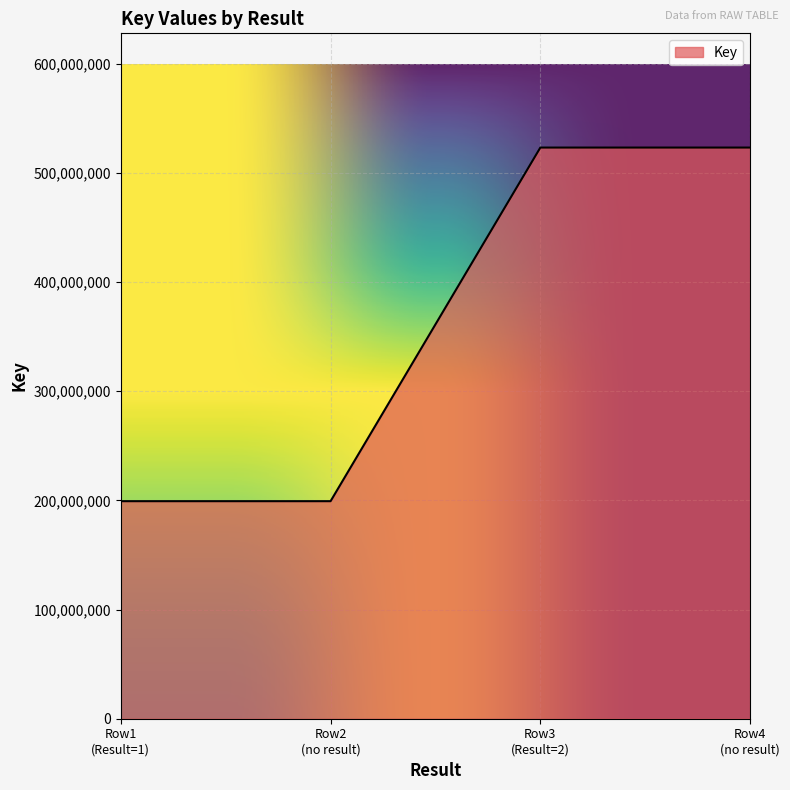

What is the smallest value displayed?

199315028